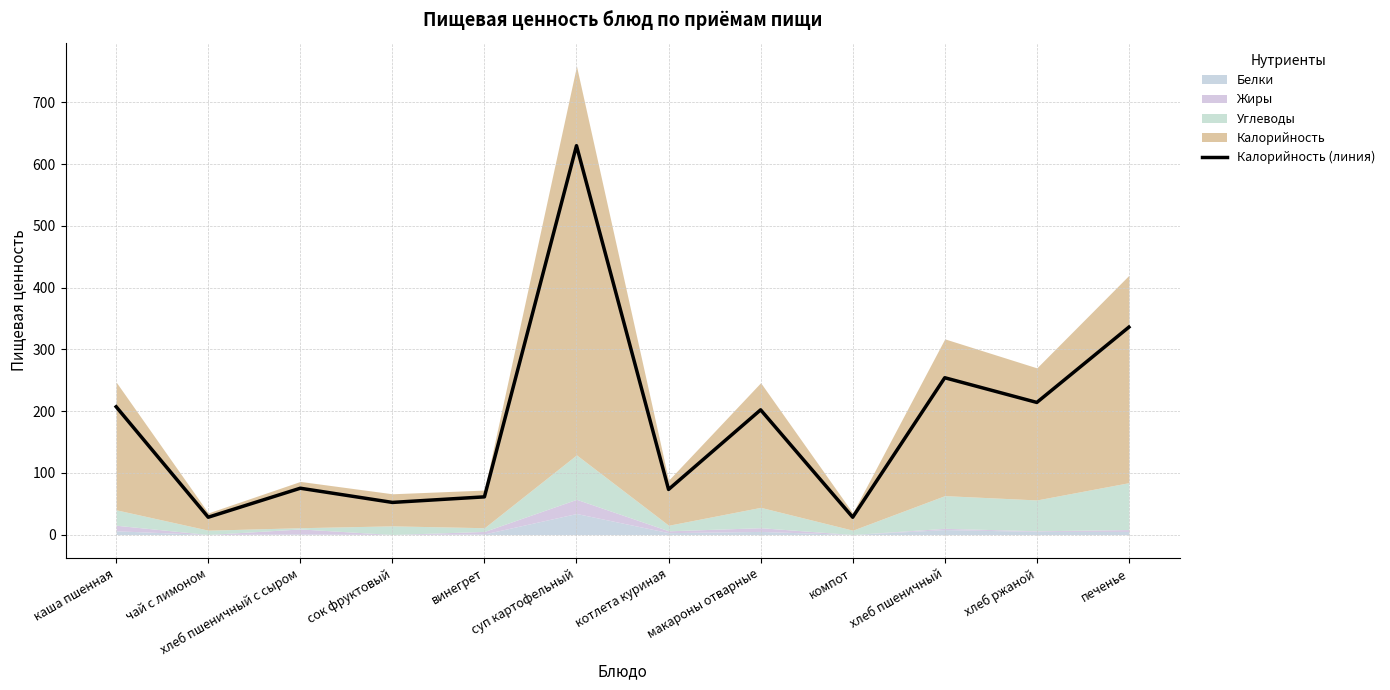

The chart shows a value of 93 at сок фруктовый. True or false?

False